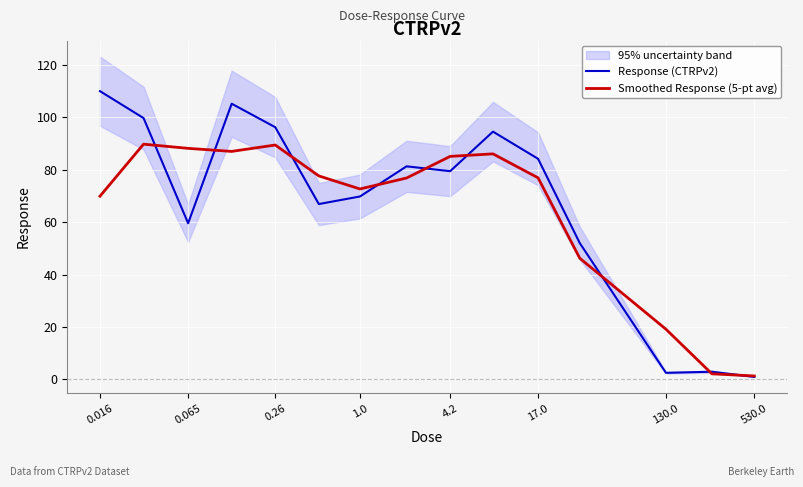

Is the value of Response (CTRPv2) at 17.0 greater than the value of Smoothed Response (5-pt avg) at 0.26?

No